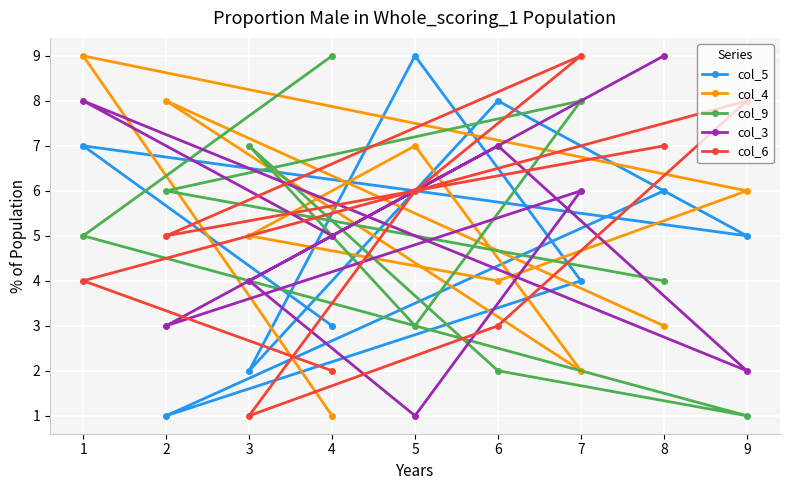

How many interior local valleys does the col_9 series have?

2